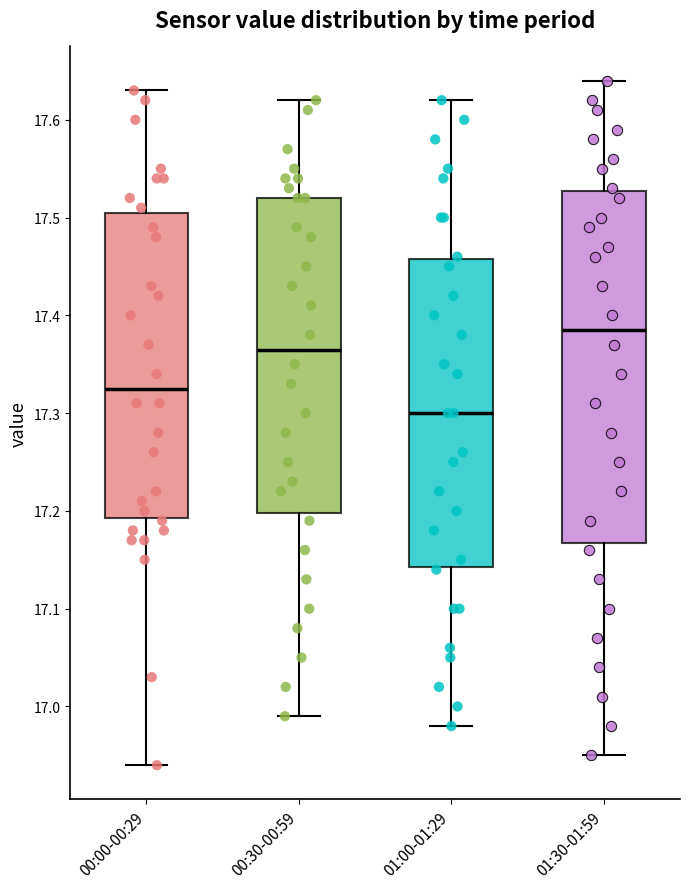

Where does the median line of the box for 00:30-00:59 sit on the y-axis? The values are not printed on the chart, so give them approximately, as read against the axis.

17.37